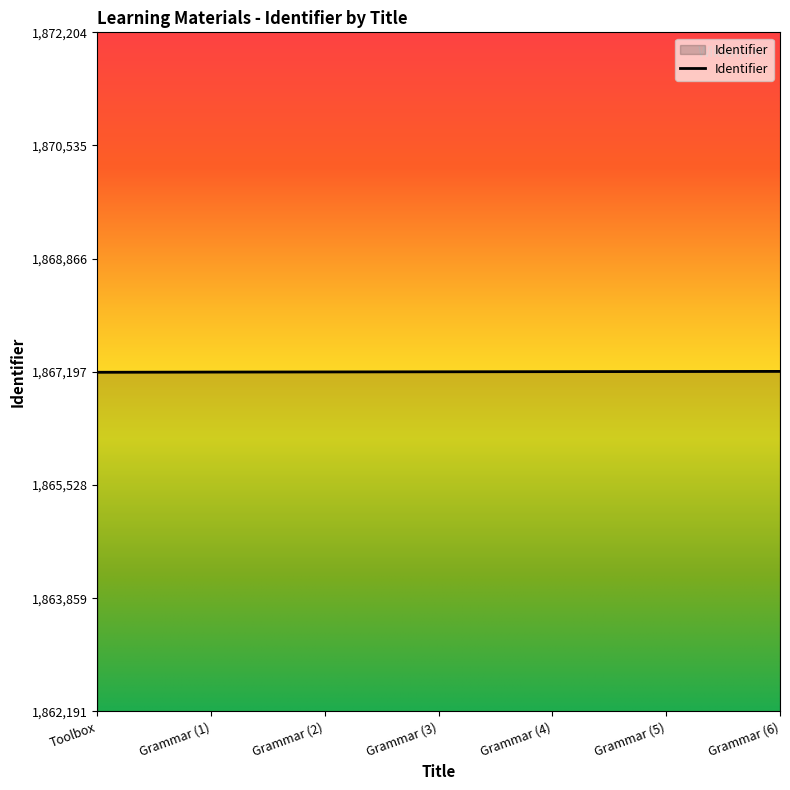

Approximately how many times larger is the value at Grammar (5) compared to Toolbox?

1.0